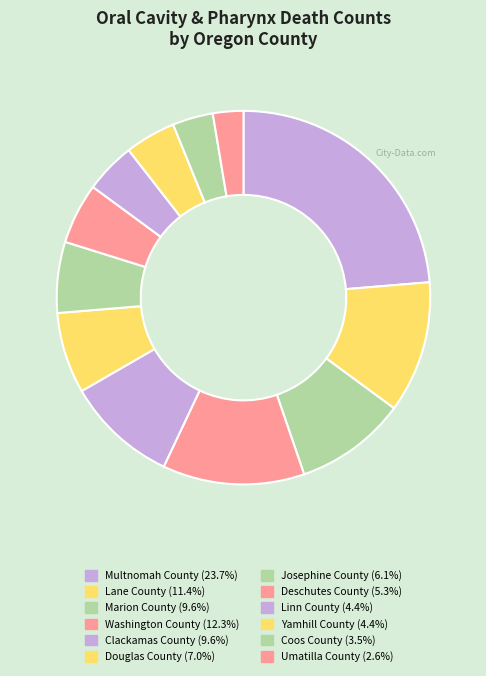

How many slices are in this pie chart?

12